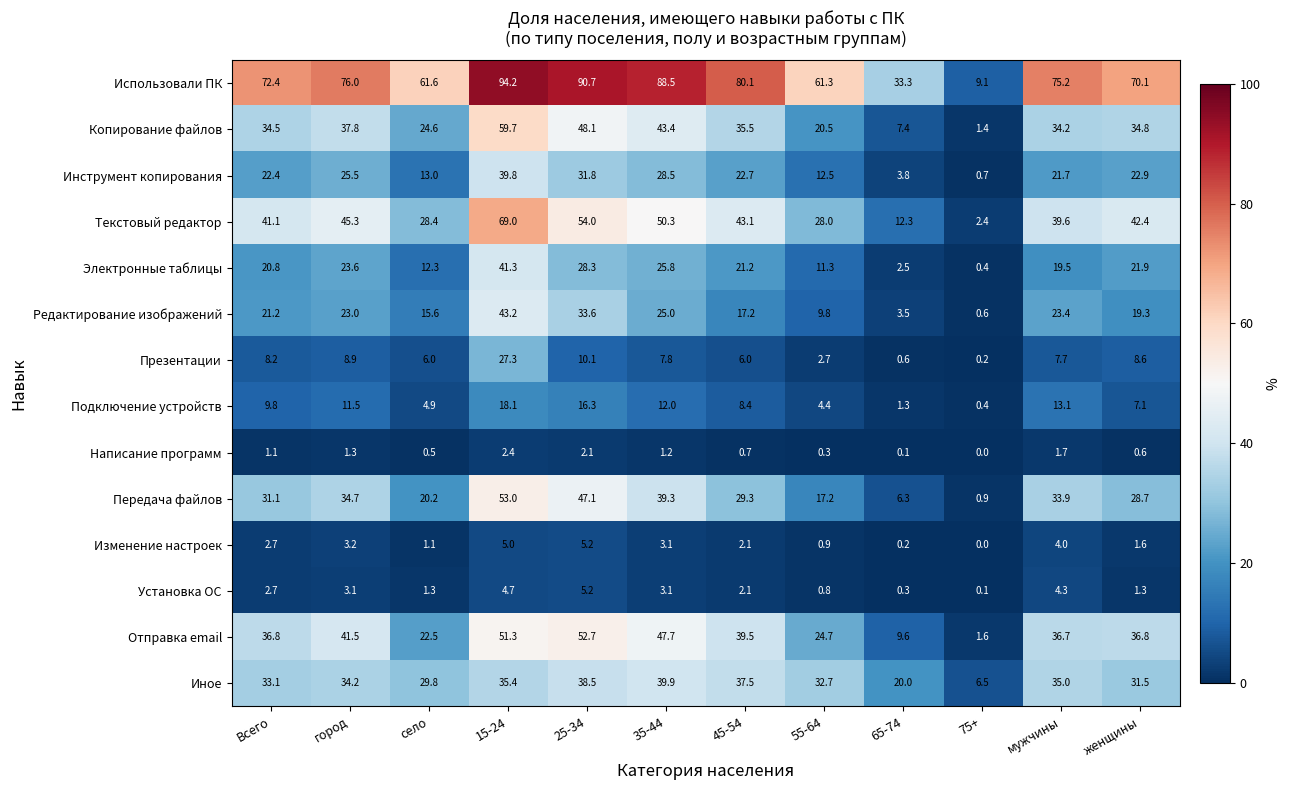

What is the spread (max minus min) of values at 75+?

9.1